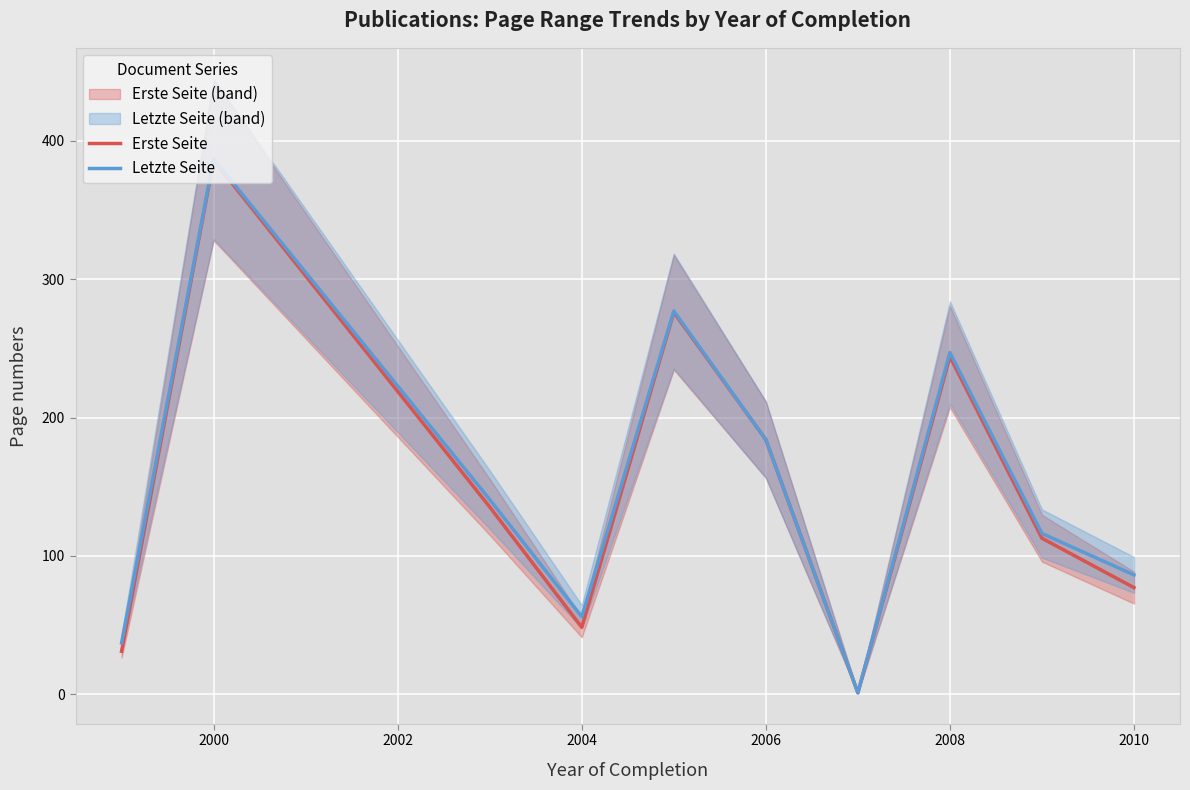

True or false: Letzte Seite and Erste Seite cross at least once.

False